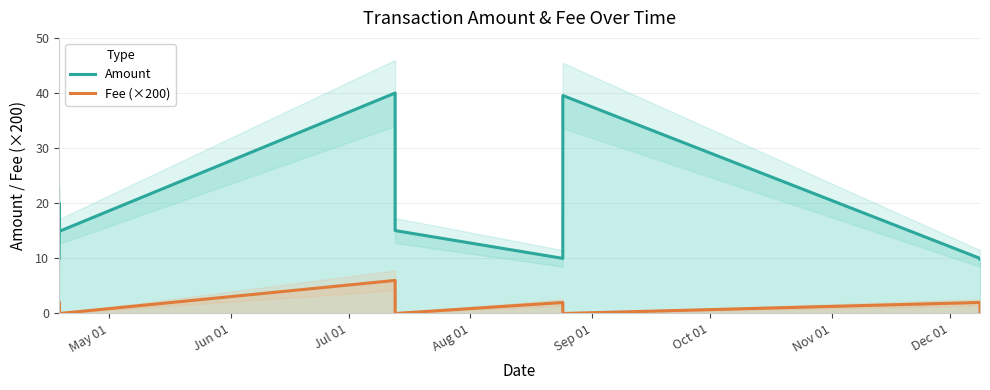

List the series in order of their peak value, highest first.

Amount, Fee (×200)